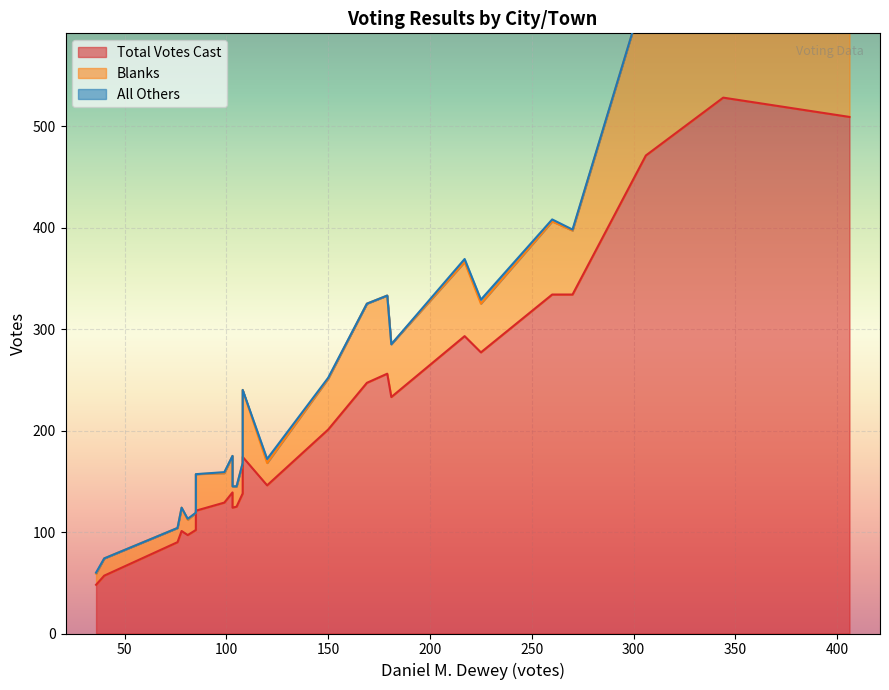

True or false: Total Votes Cast and Blanks cross at least once.

False